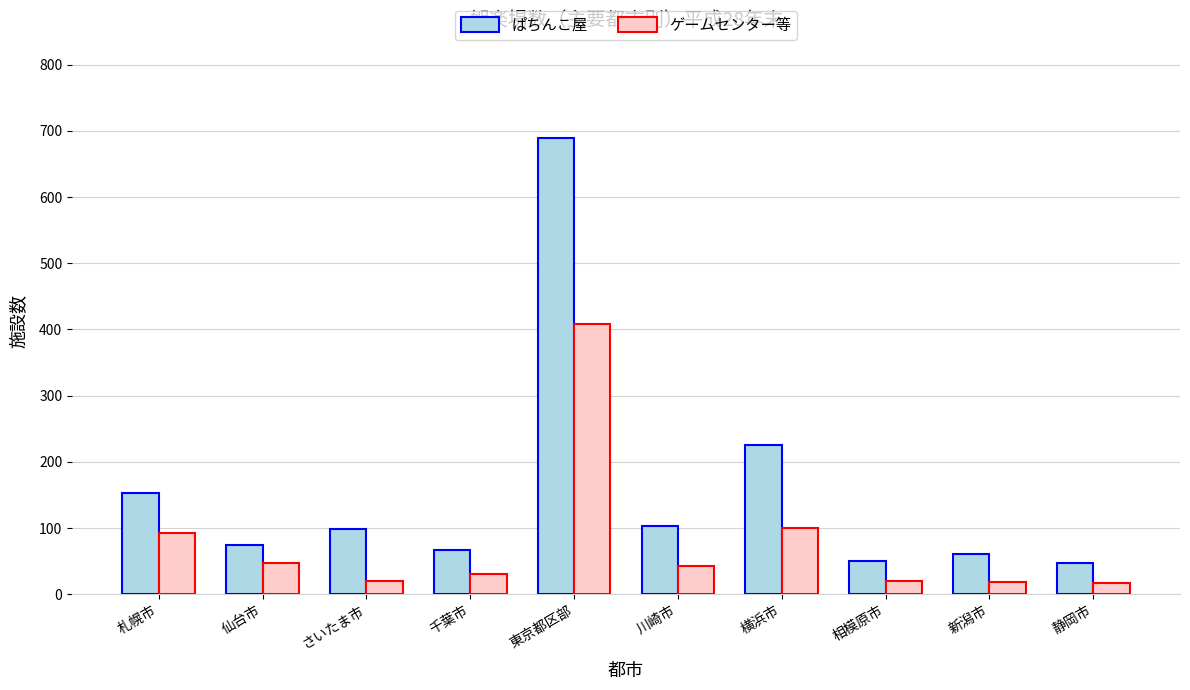

What is the difference between the maximum and minimum values in the ぱちんこ屋 series?

641